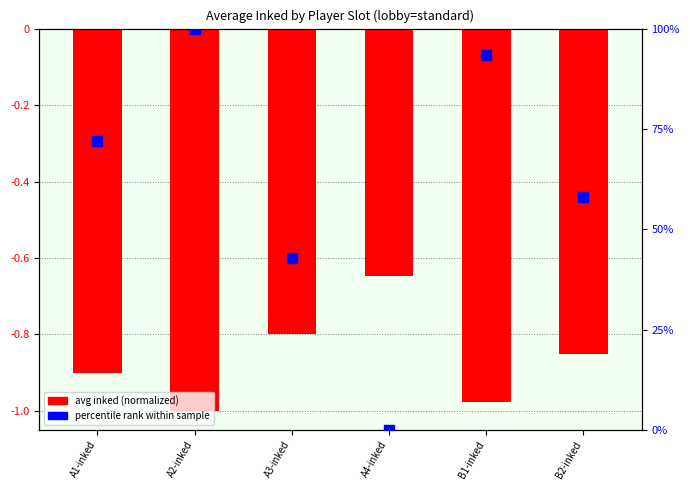

Which series has the widest spread of Y values?

percentile rank